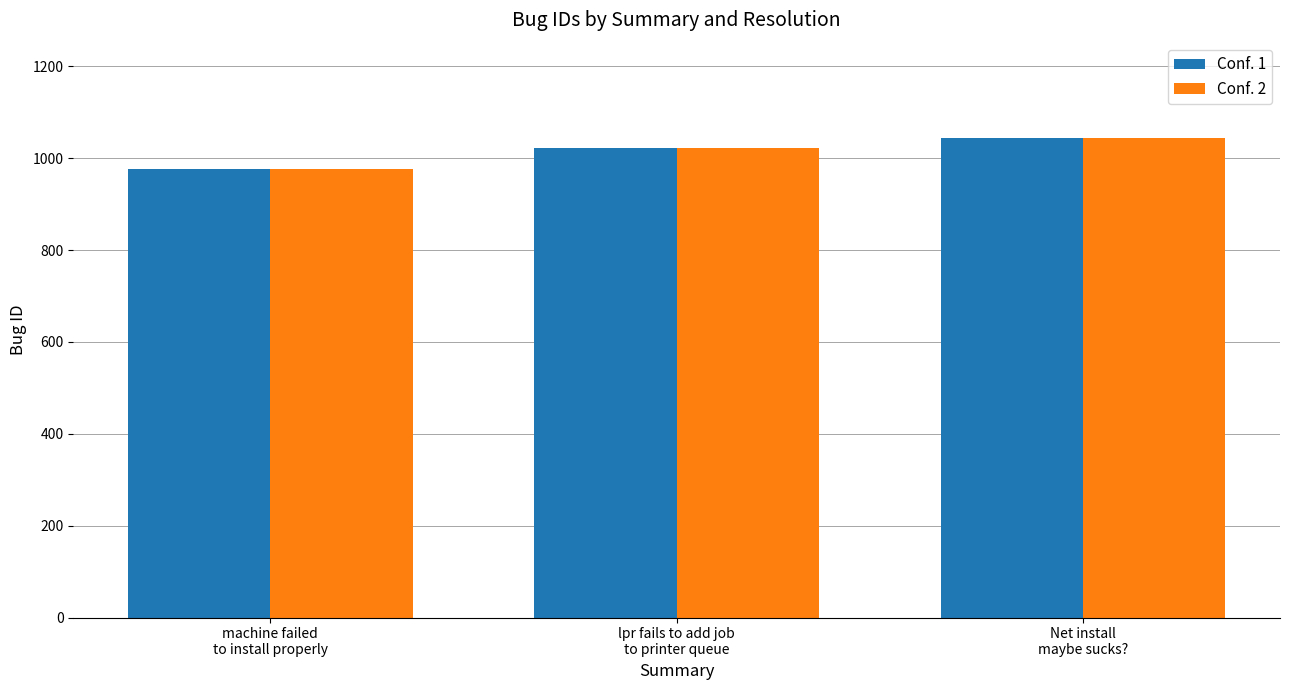

What is the average value of the Conf. 2 series?

1014